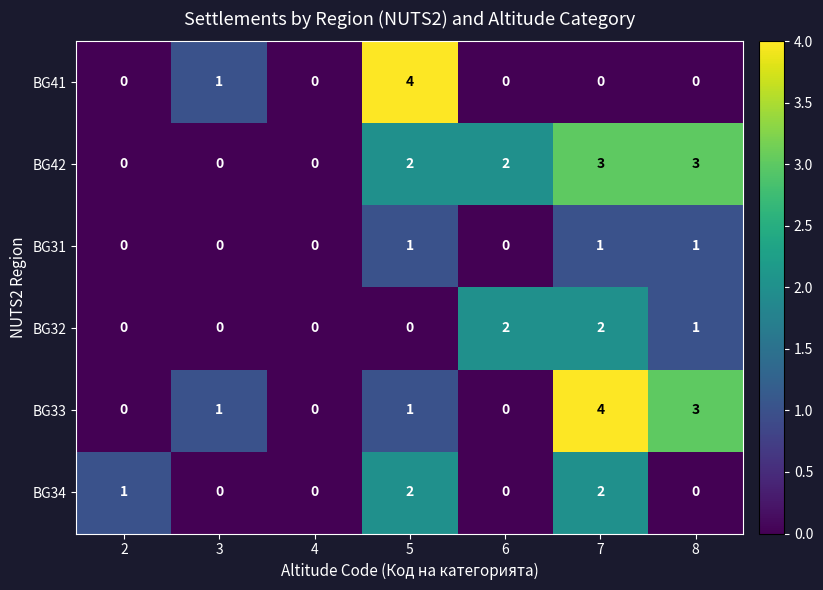

What is the greatest value displayed?

4